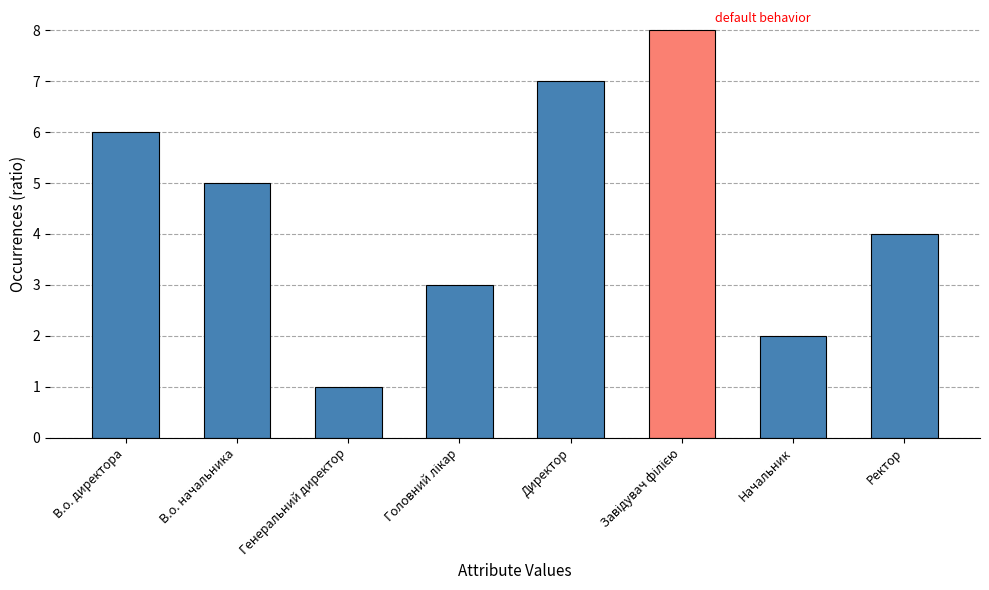

What is the approximate value at Директор?

7